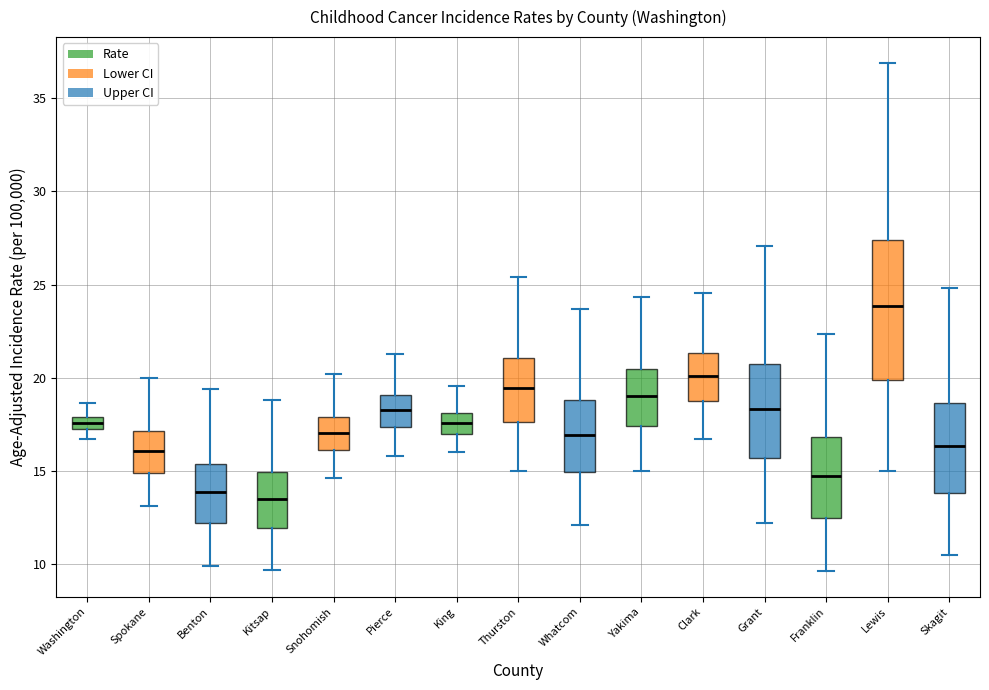

Where does the upper whisker of the box for Pierce end on the y-axis? The values are not printed on the chart, so give them approximately, as read against the axis.

21.5